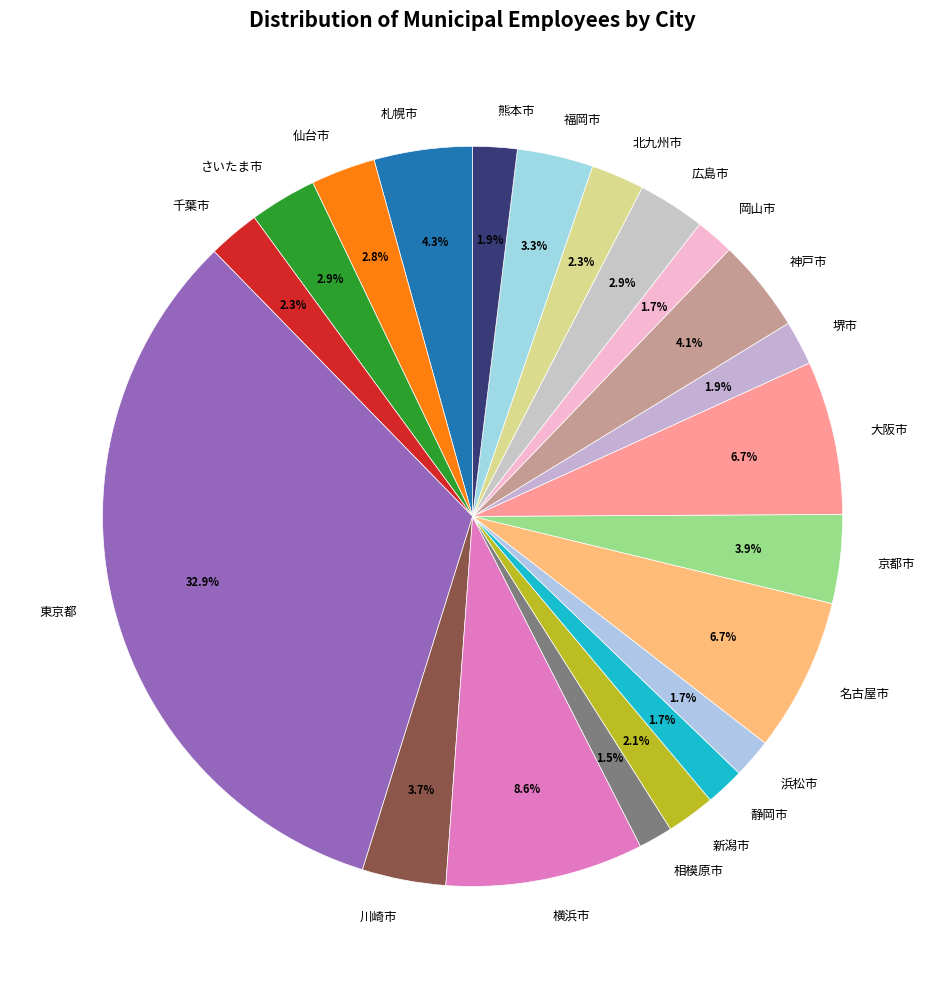

How many segments does this pie chart have?

21